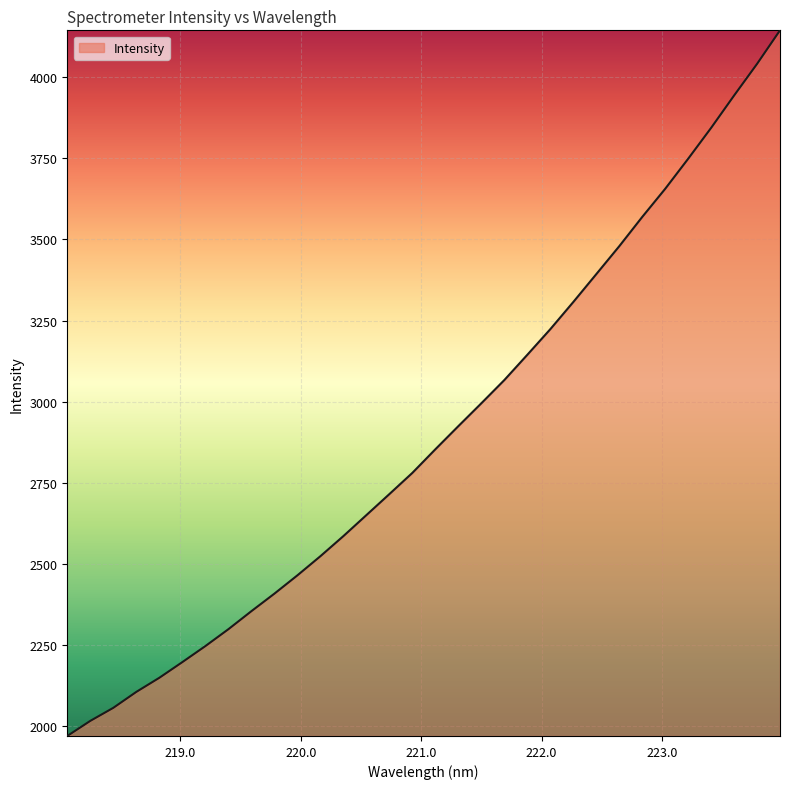

What is the smallest value displayed?

1970.3